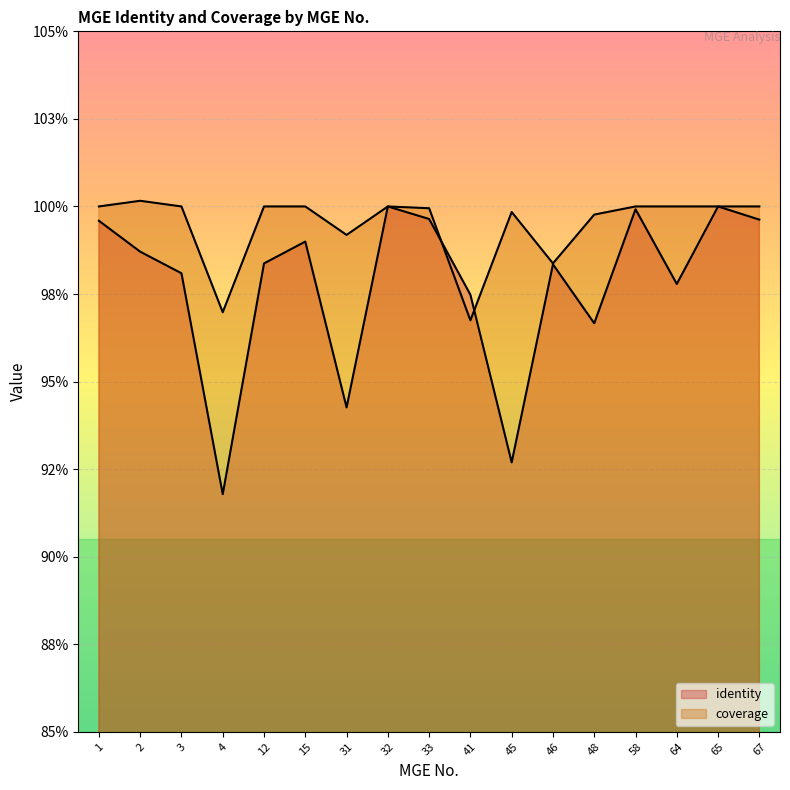

Where is coverage nearest to the value 0?

41